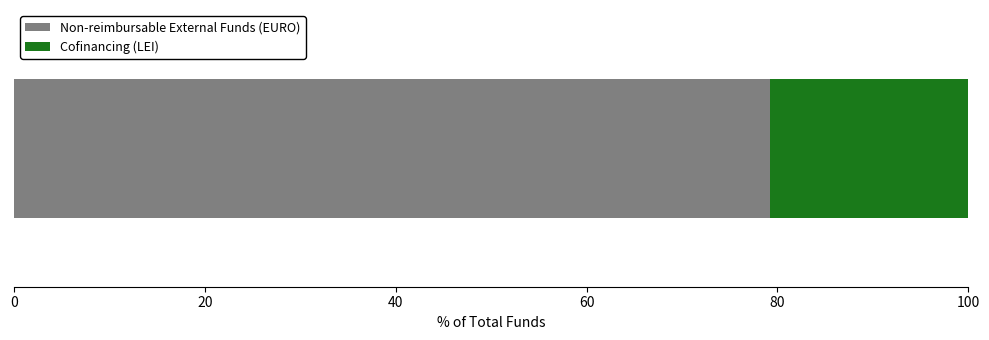

What is the lowest value of the Non-reimbursable External Funds (EURO) series?

79.2